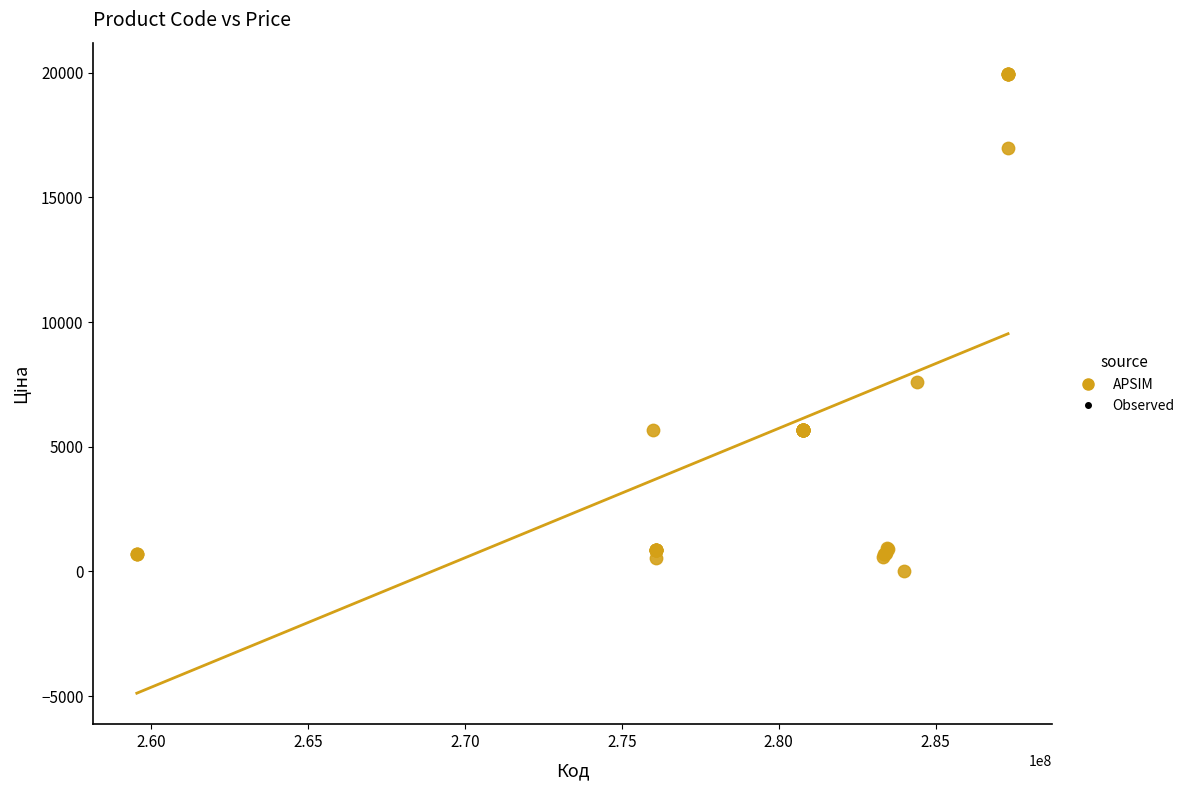

What Y value in the scatter plot is closest to 9998?

7596.5